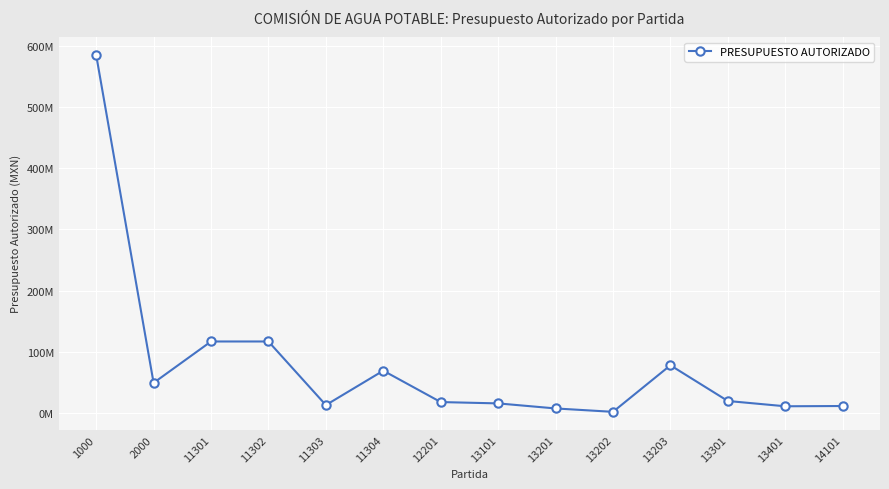

What is the difference between the maximum and minimum values?

583987954.5